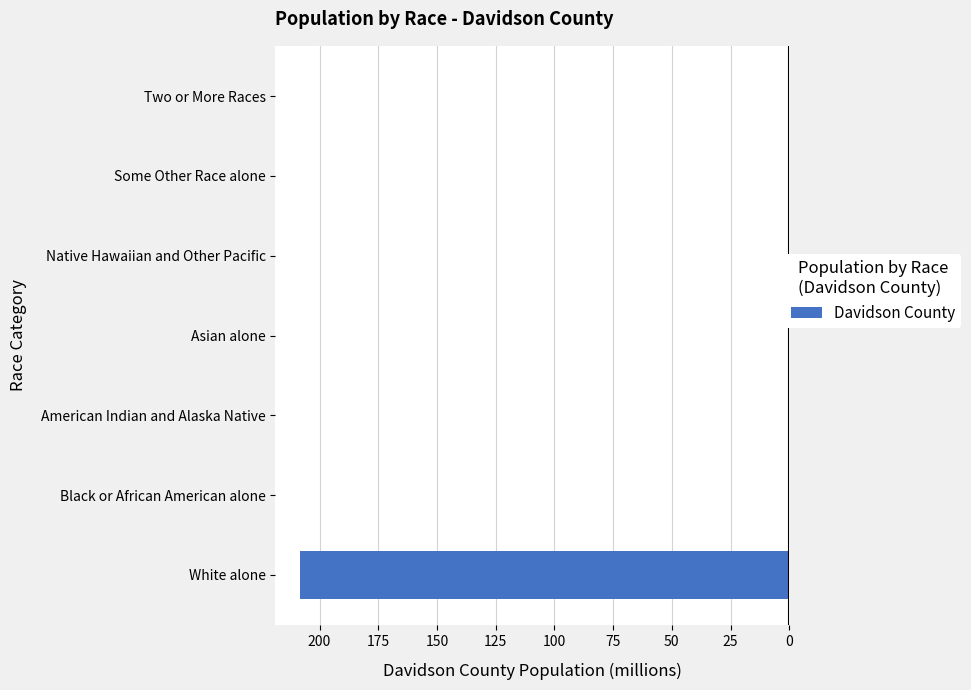

Does the chart contain any negative values?

Yes